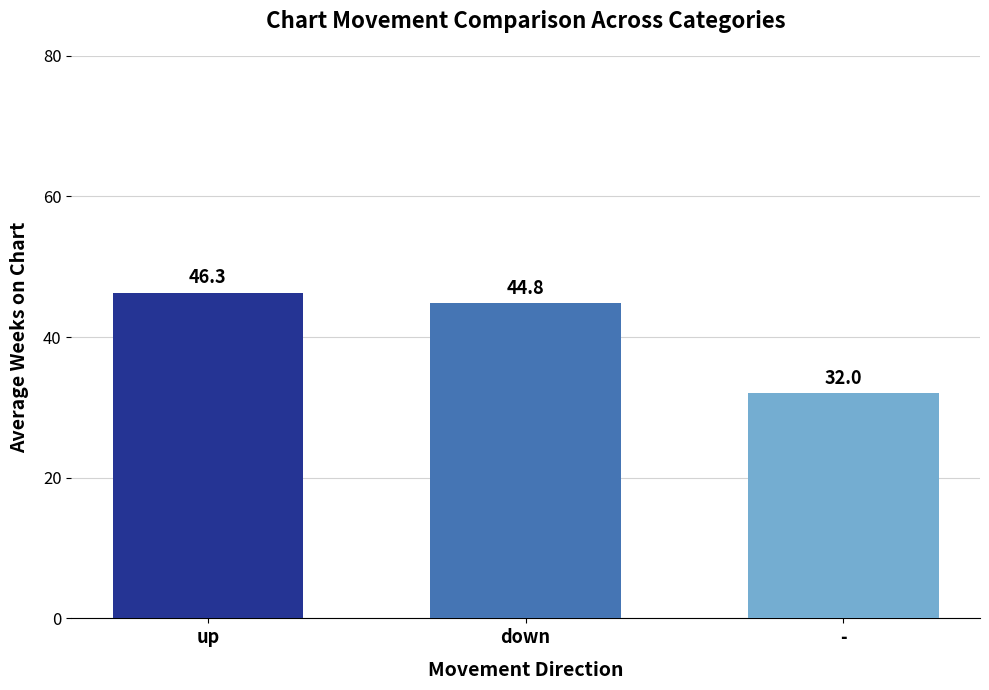

What is the change in value from up to -?

-14.3